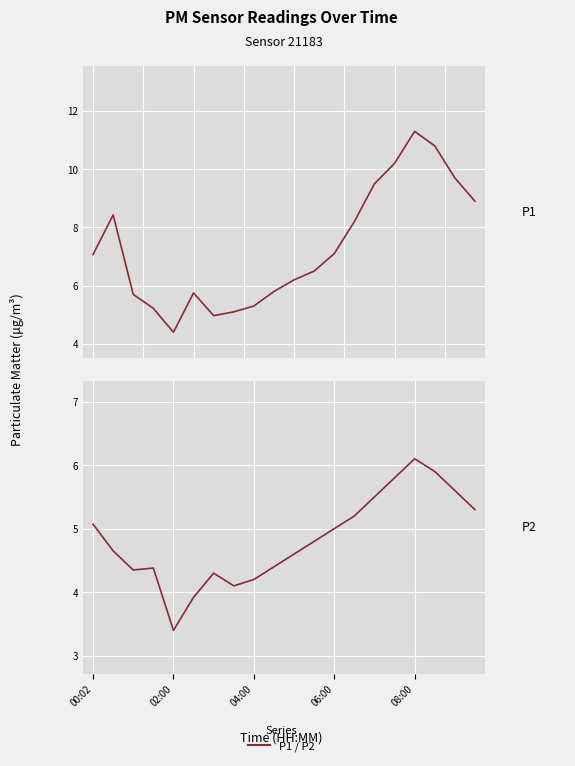

True or false: P1 has more than 2 interior local peaks.

True